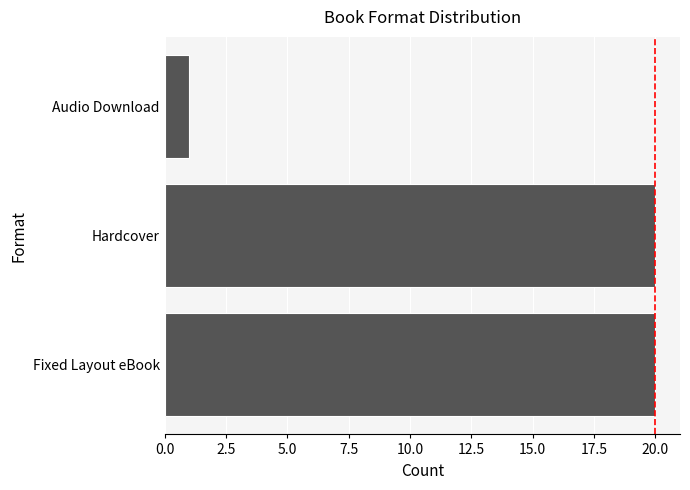

How many categories are shown in the chart?

3